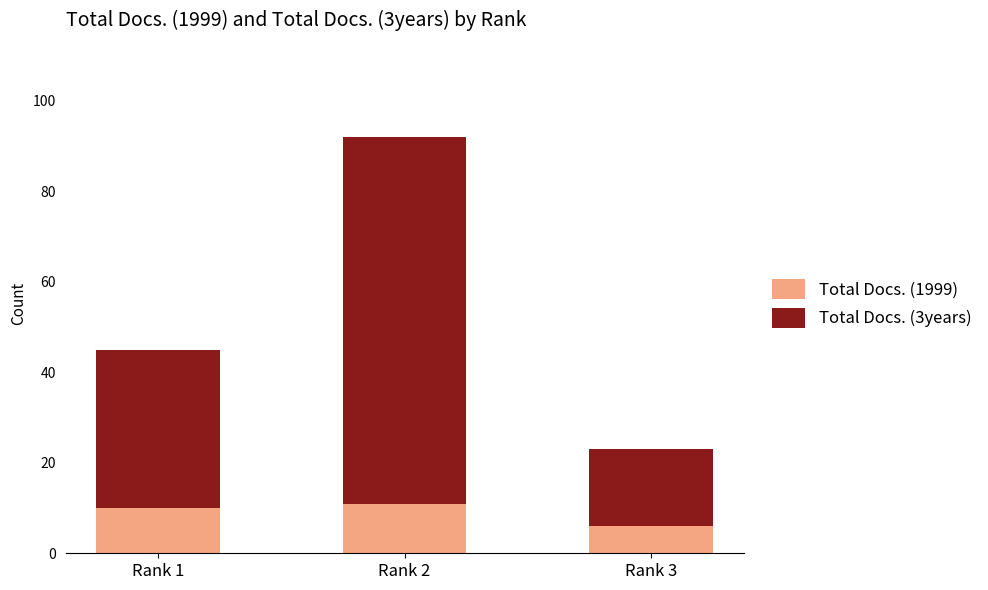

True or false: Total Docs. (1999) has a value of 4 at Rank 2.

False